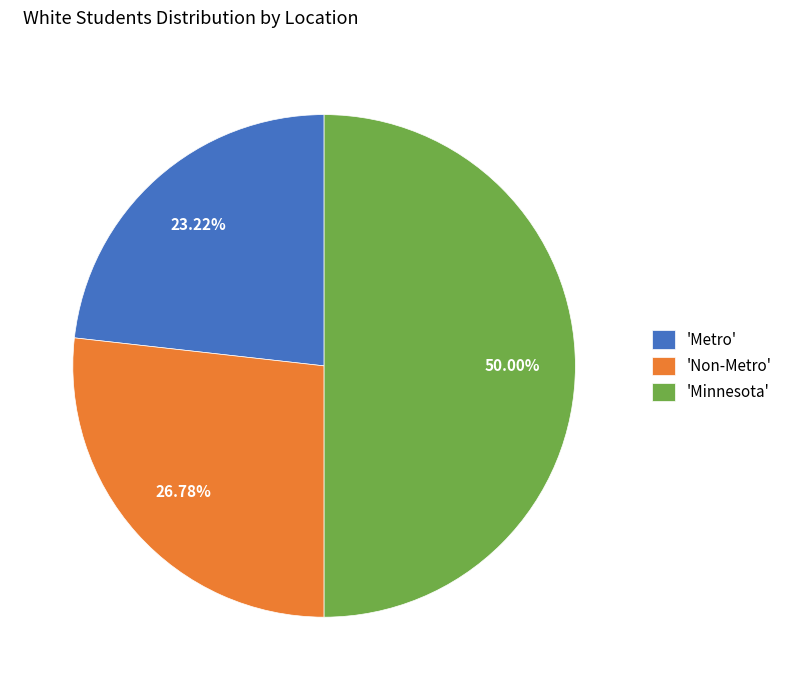

What is the ratio of the value at 'Non-Metro' to the value at 'Minnesota'?

0.5